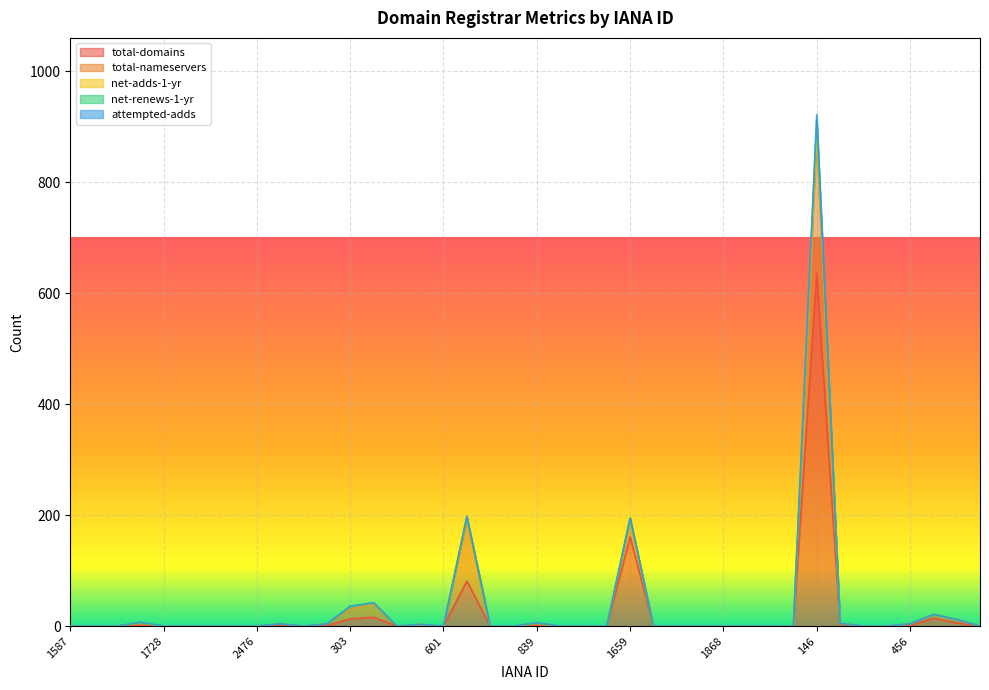

What is the spread (max minus min) of values at 291?

3